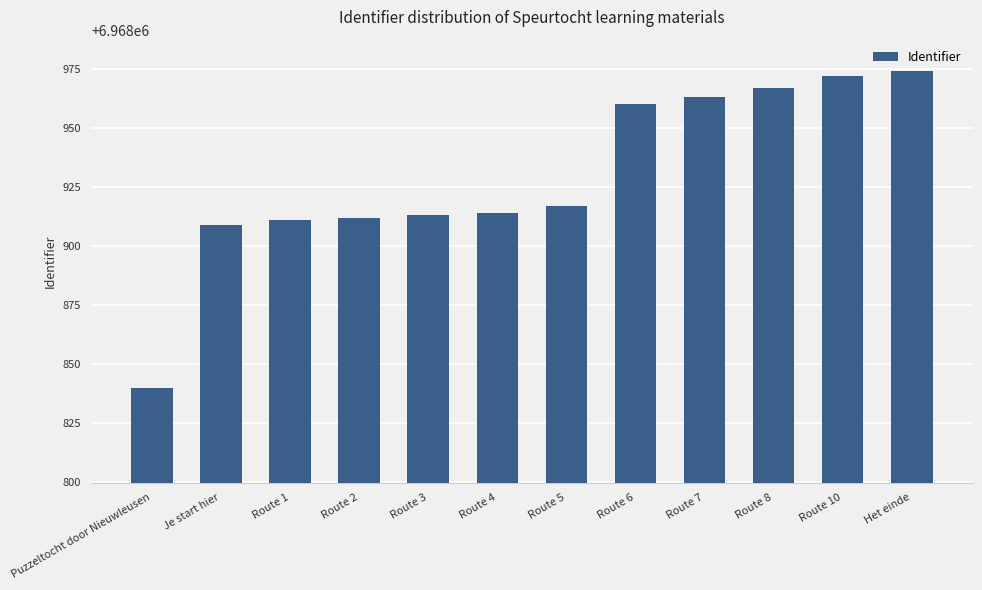

What is the label of the 4th bar from the right?

Route 7